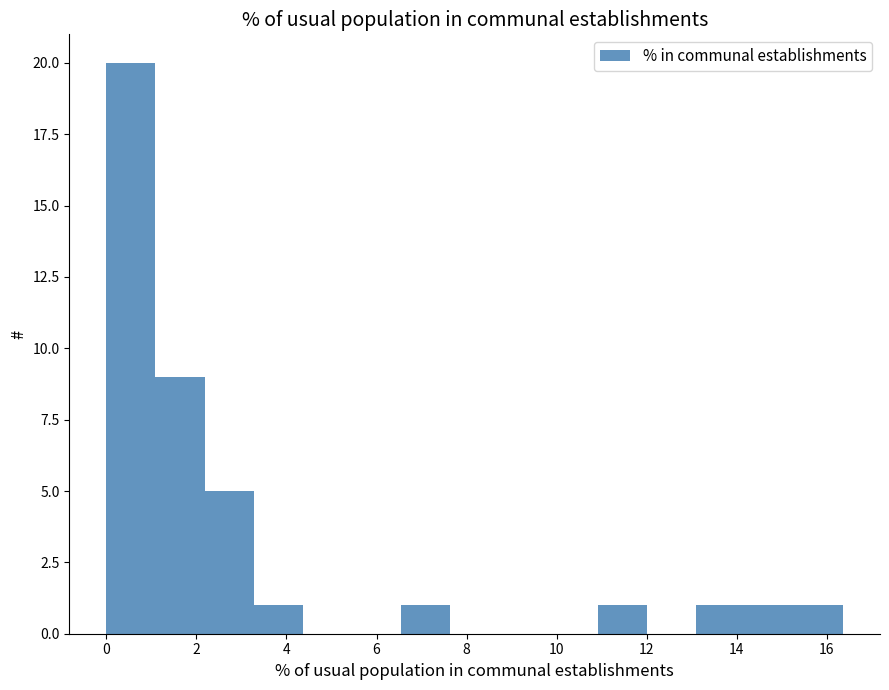

Reading left to right, list every bar in this chart as the range it spans on the x-axis followed by its height. Neither the bar edges nor the heights are printed on the chart, so give them approximately, as read against the axes.

0.0 to 1.0: 20
1.0 to 2.2: 9
2.2 to 3.2: 5
3.2 to 4.4: 1
4.4 to 5.4: 0
5.4 to 6.6: 0
6.6 to 7.6: 1
7.6 to 8.8: 0
8.8 to 9.8: 0
9.8 to 11.0: 0
11.0 to 12.0: 1
12.0 to 13.0: 0
13.0 to 14.2: 1
14.2 to 15.2: 1
15.2 to 16.4: 1